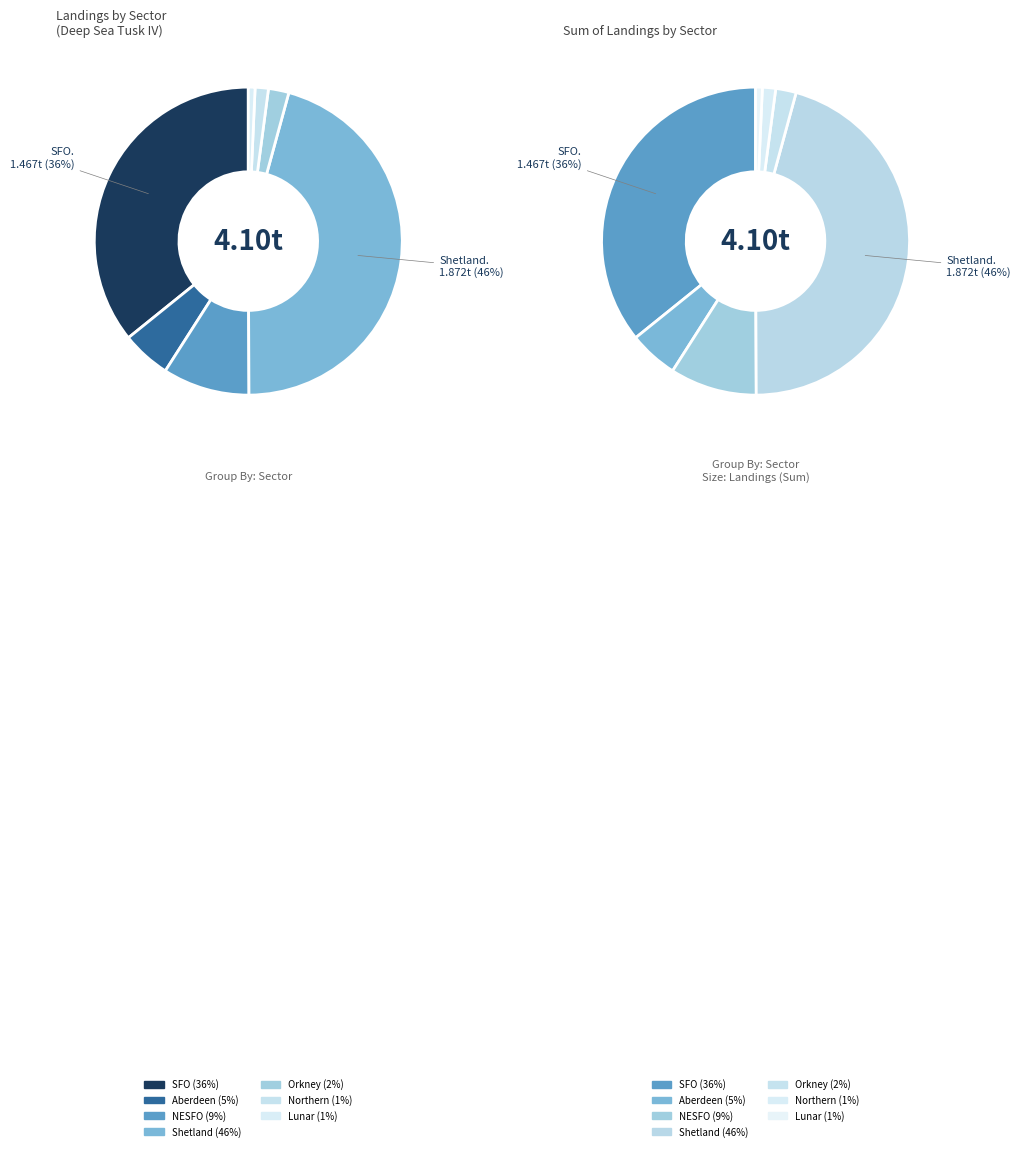

What is the largest slice in the pie chart?

Shetland